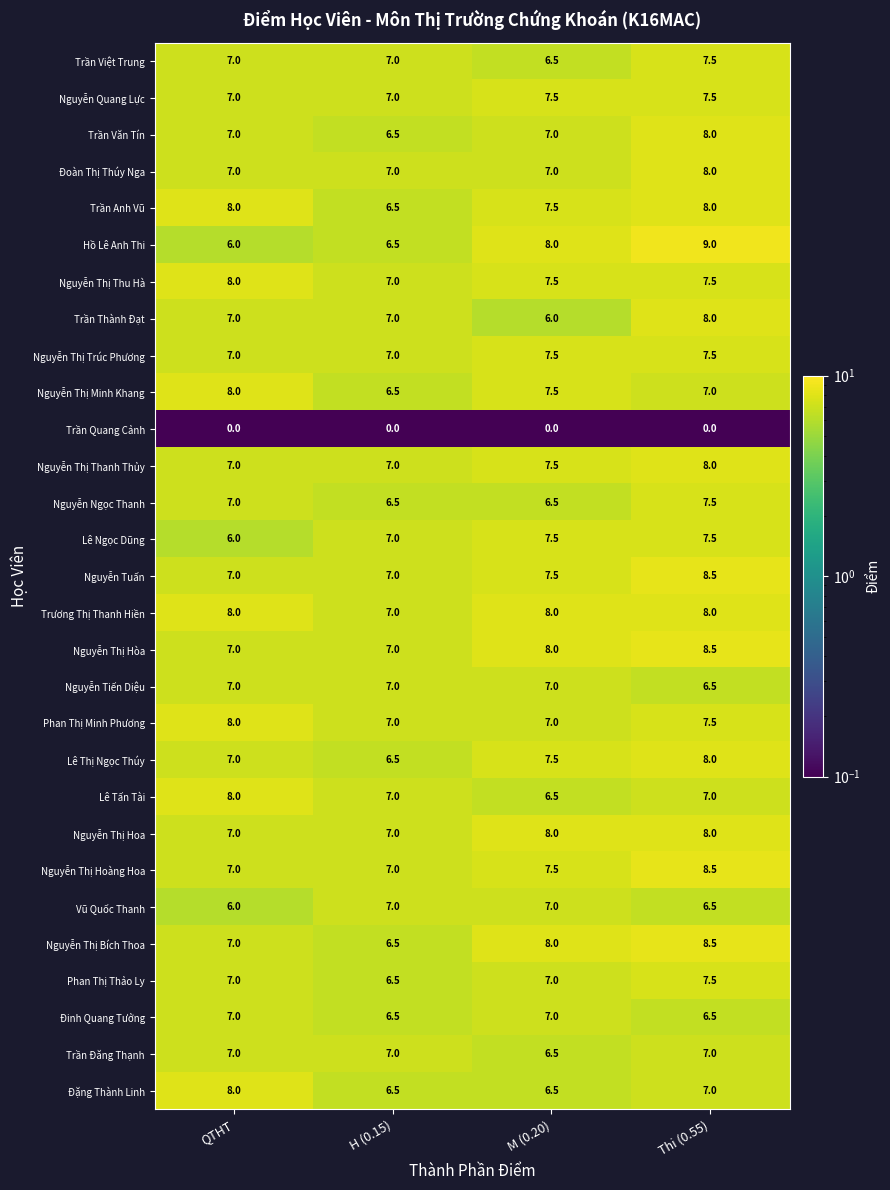

What is the sum of all Hồ Lê Anh Thi values?

29.5